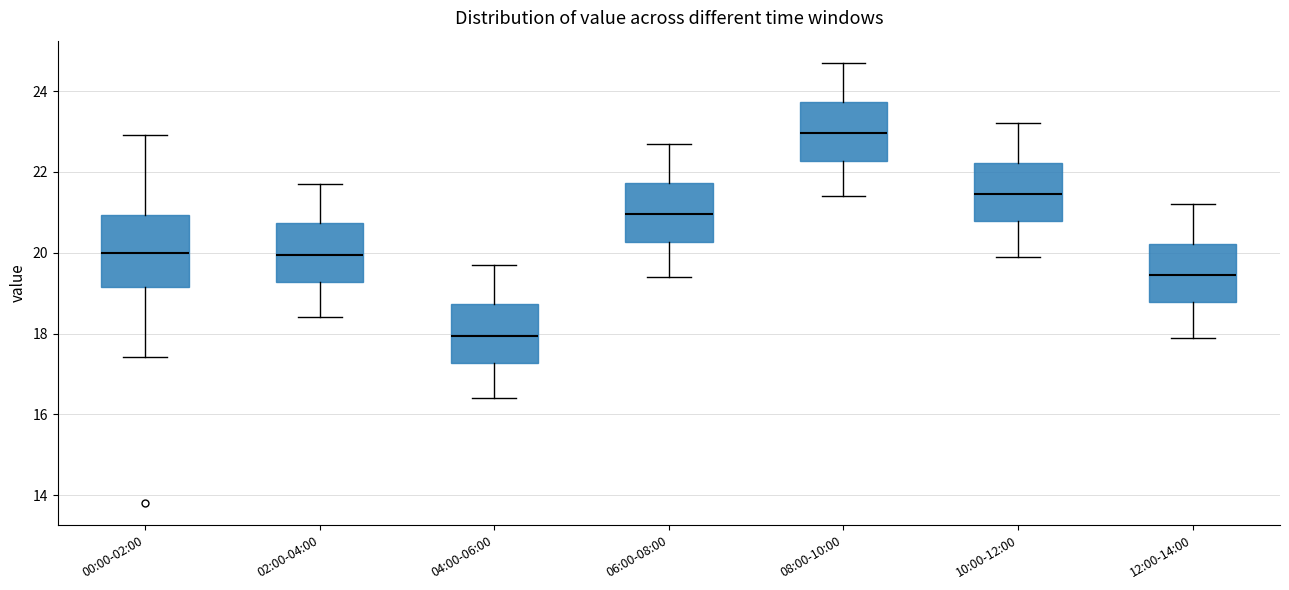

Reading left to right, read every box against the y-axis: the position of its median line, the range the box covers, and the ends of its whiskers. The values are not printed on the chart, so give them approximately, as read against the axis.

00:00-02:00: median 20.0, box 19.2 to 21.0, whiskers 17.4 to 23.0
02:00-04:00: median 20.0, box 19.2 to 20.8, whiskers 18.4 to 21.8
04:00-06:00: median 18.0, box 17.2 to 18.8, whiskers 16.4 to 19.8
06:00-08:00: median 21.0, box 20.2 to 21.8, whiskers 19.4 to 22.8
08:00-10:00: median 23.0, box 22.2 to 23.8, whiskers 21.4 to 24.8
10:00-12:00: median 21.4, box 20.8 to 22.2, whiskers 20.0 to 23.2
12:00-14:00: median 19.4, box 18.8 to 20.2, whiskers 18.0 to 21.2